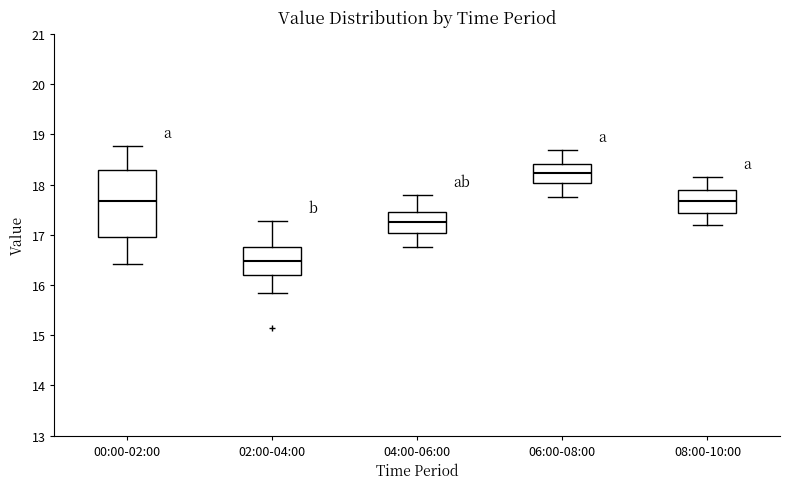

Which box is the tallest, from its lower edge to its upper edge?

00:00-02:00